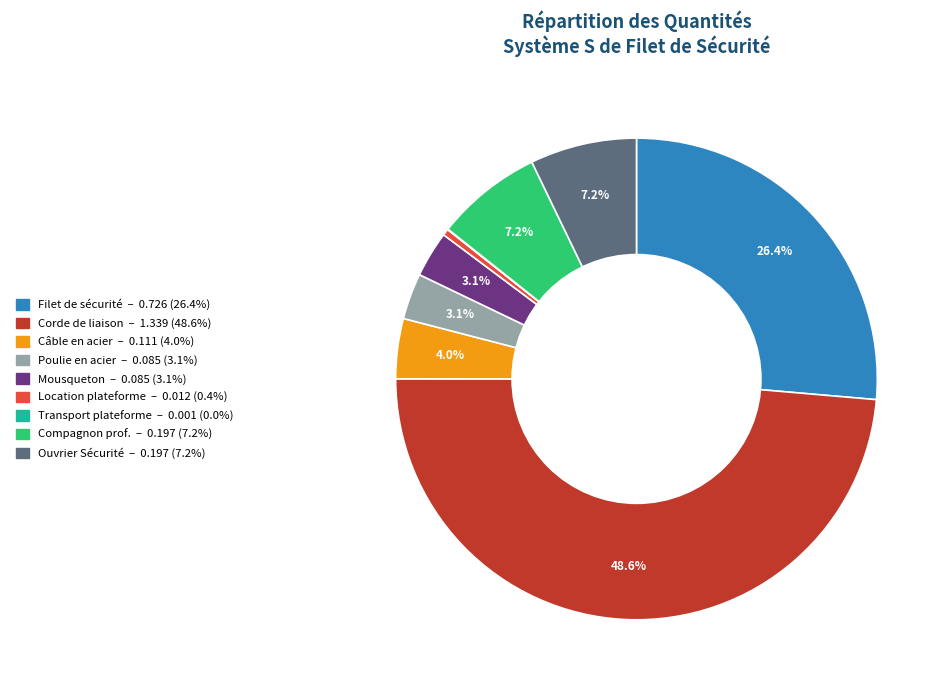

Does any single category account for the majority?

No